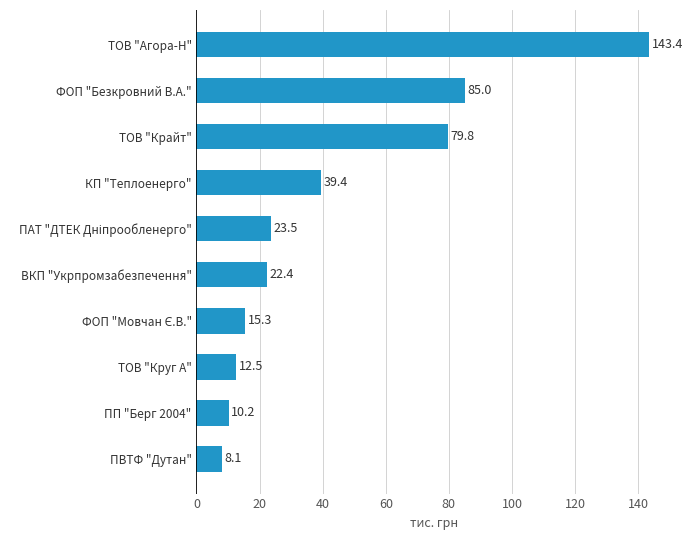

At which category does the chart reach its minimum across all series?

ПВТФ "Дутан"